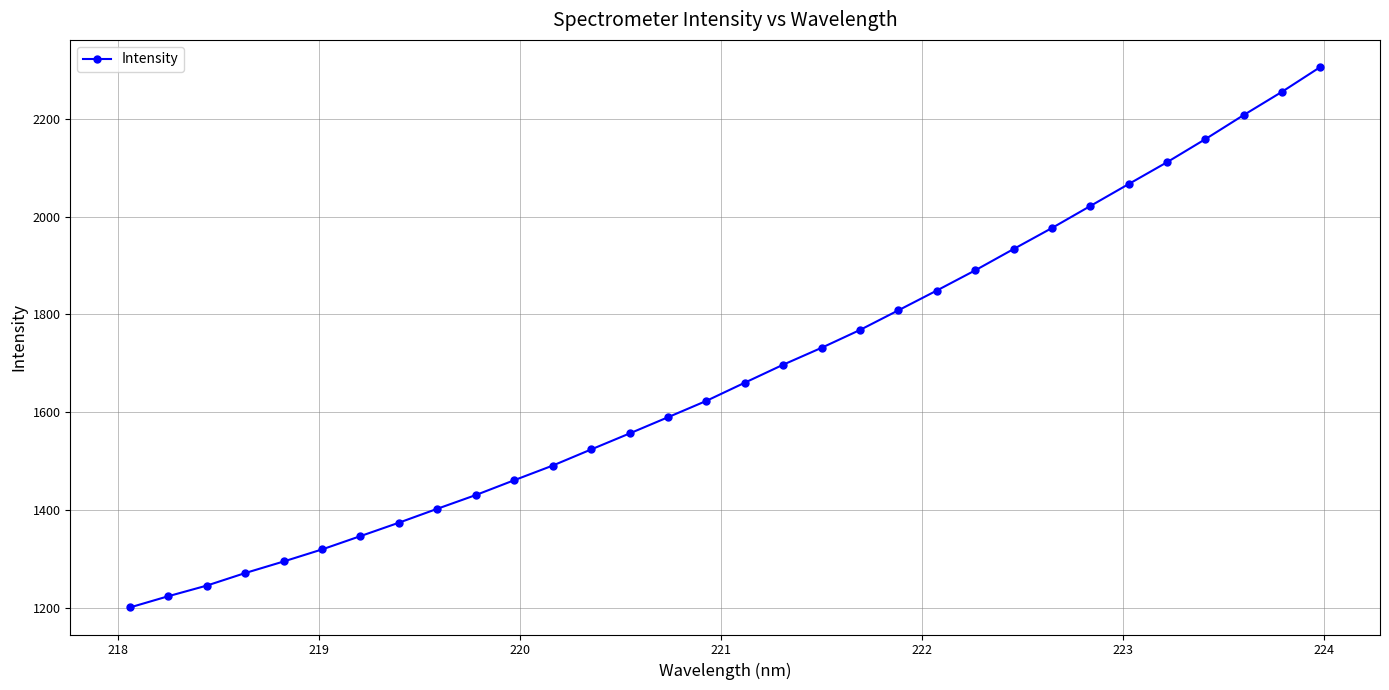

What is the sum of all values?

53803.9